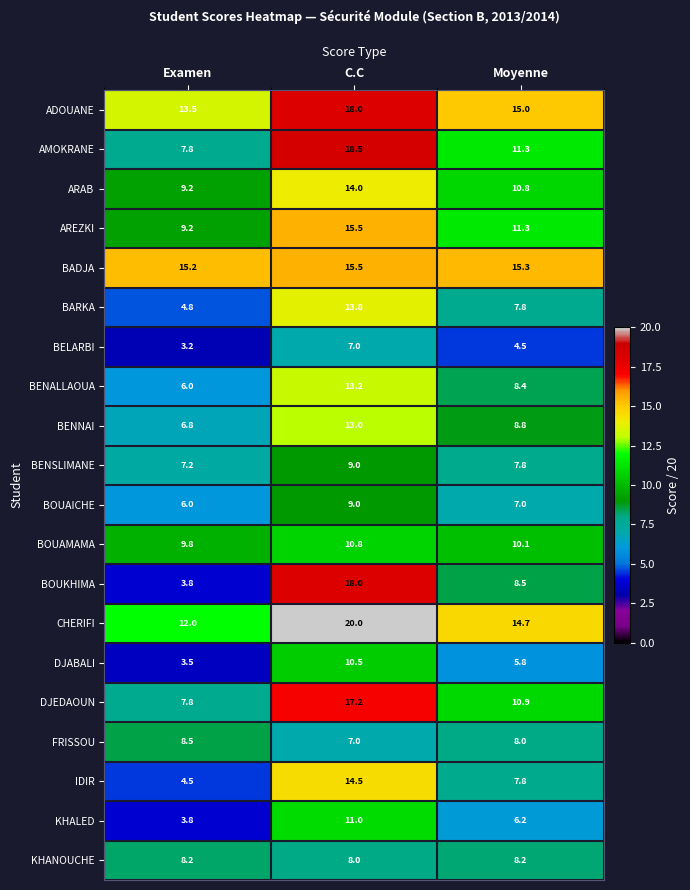

Where is IDIR nearest to the value 9?

Moyenne